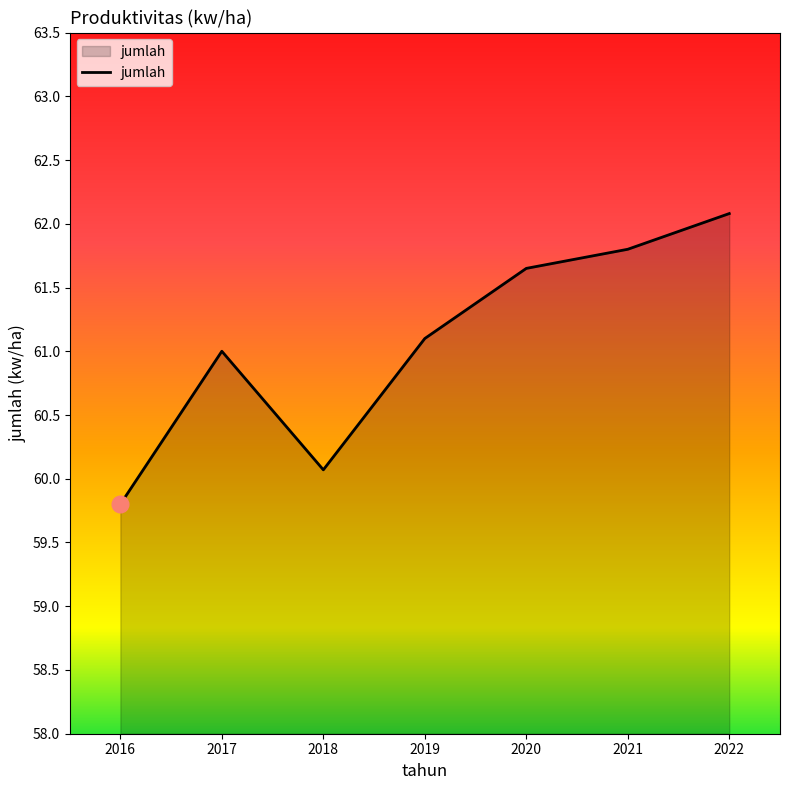

What is the smallest value displayed?

59.8